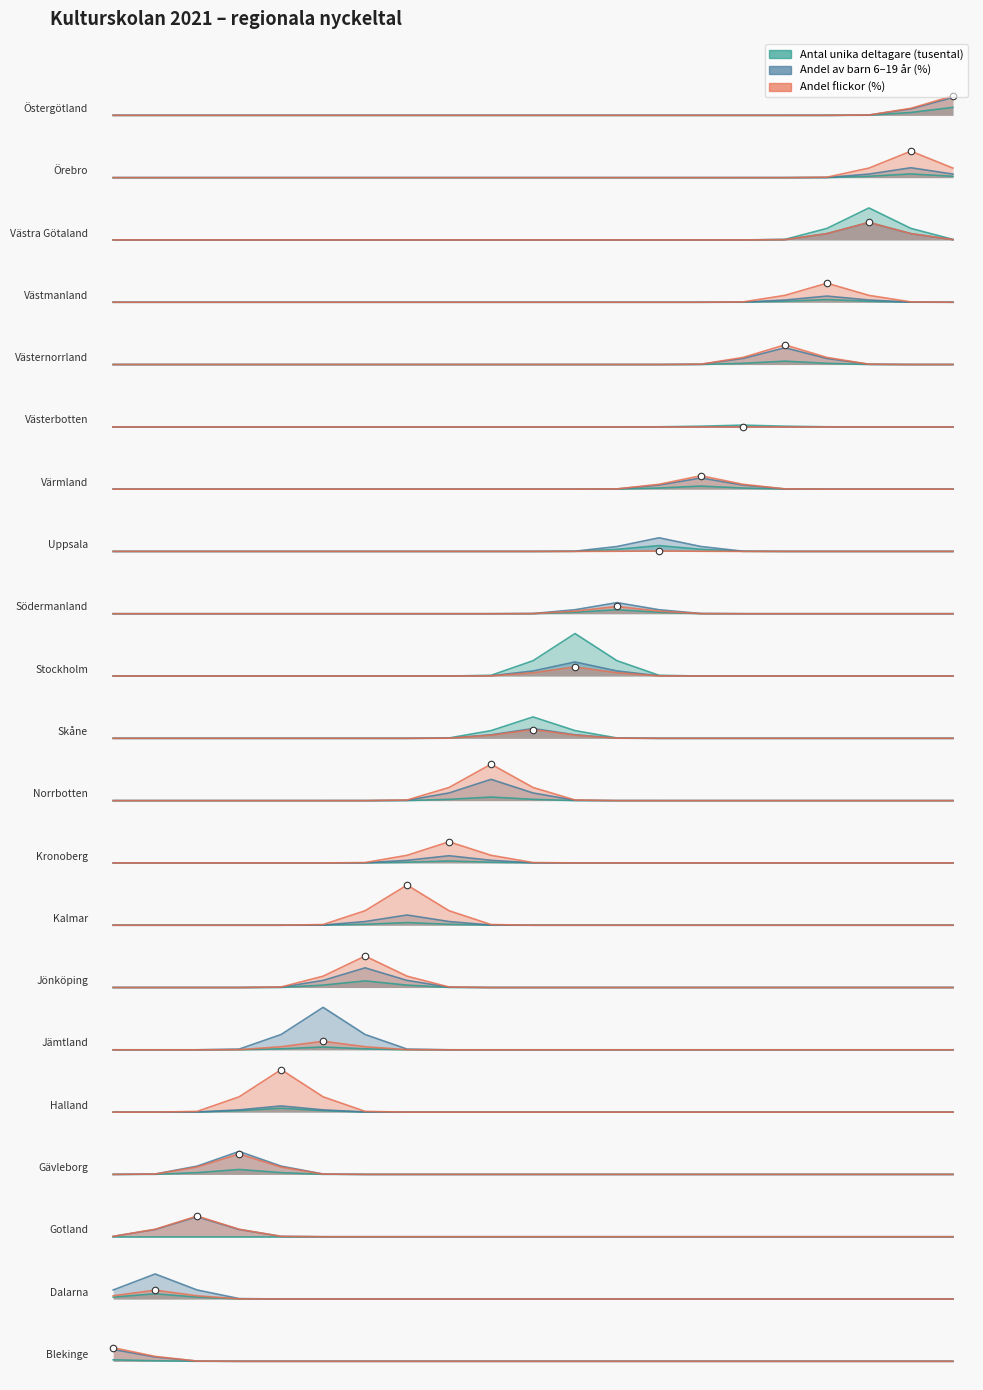

At how many categories does at least one series exceed 3?

1